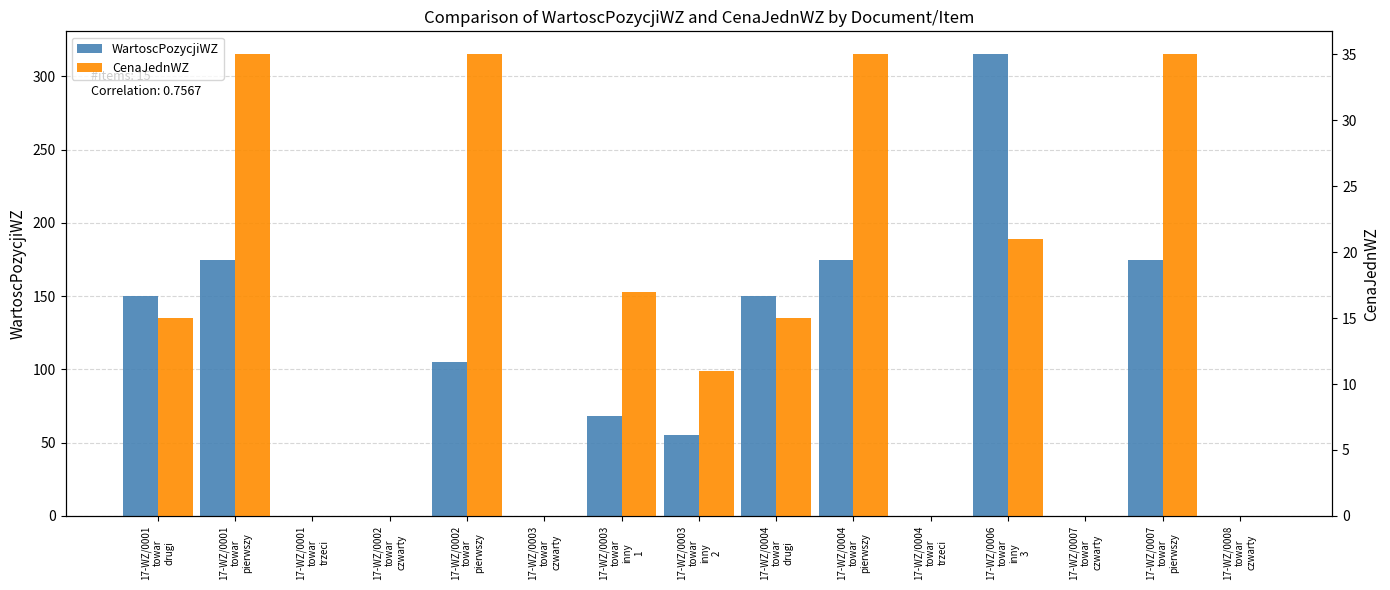

How many data points does each series have?

15